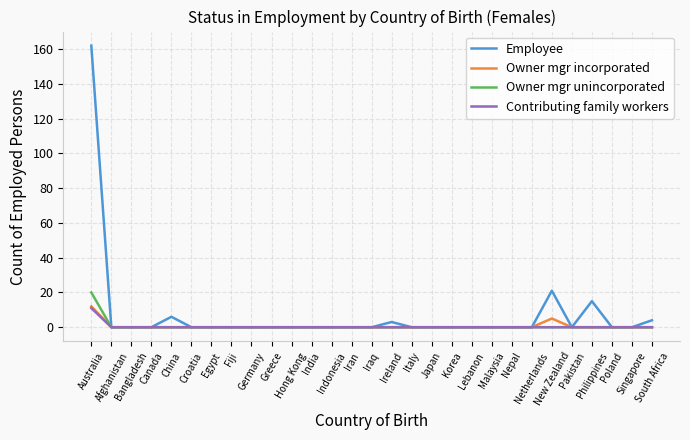

At which label is Owner mgr incorporated closest to 6?

New Zealand